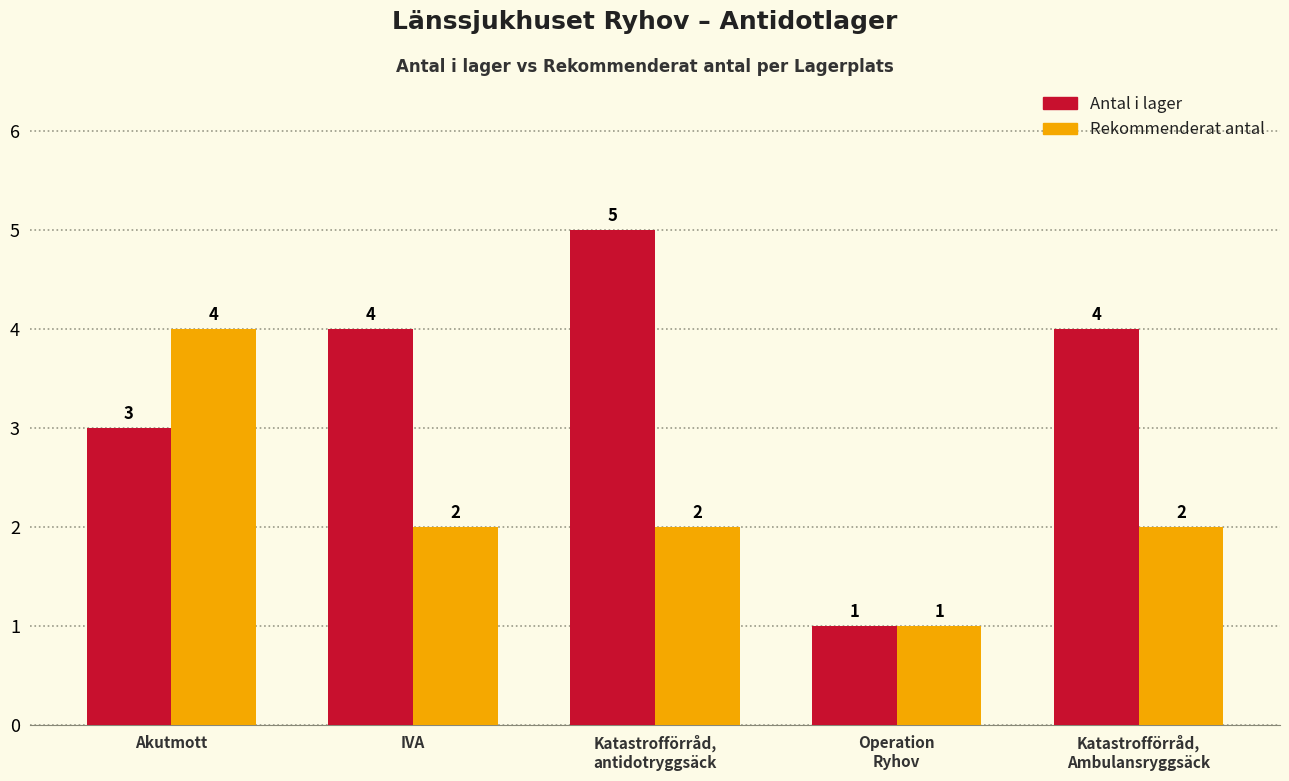

Reading left to right, list all the values displayed in this chart.

Antal i lager: 3	4	5	1	4
Rekommenderat antal: 4	2	2	1	2